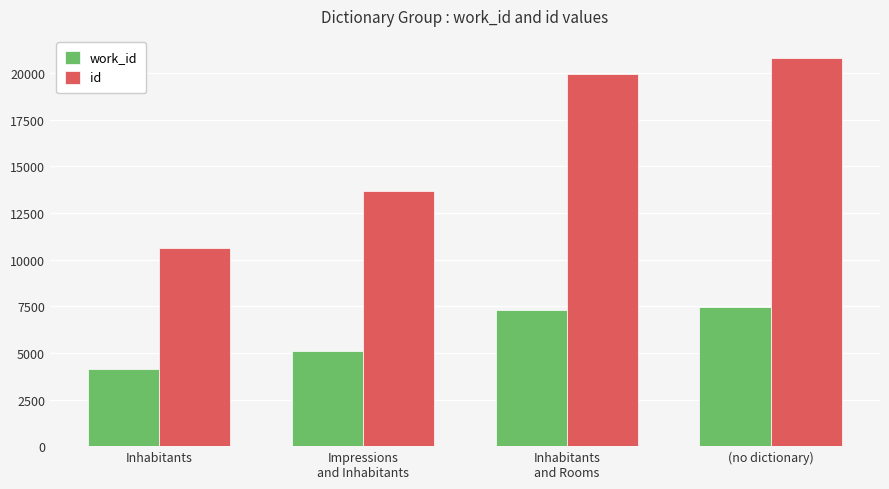

What is the difference between the highest and lowest values at Inhabitants?

6489